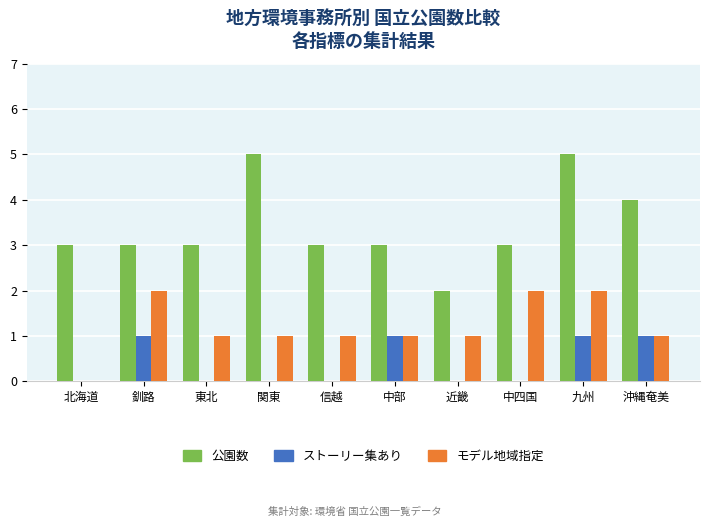

What is the sum of all モデル地域指定 values?

12